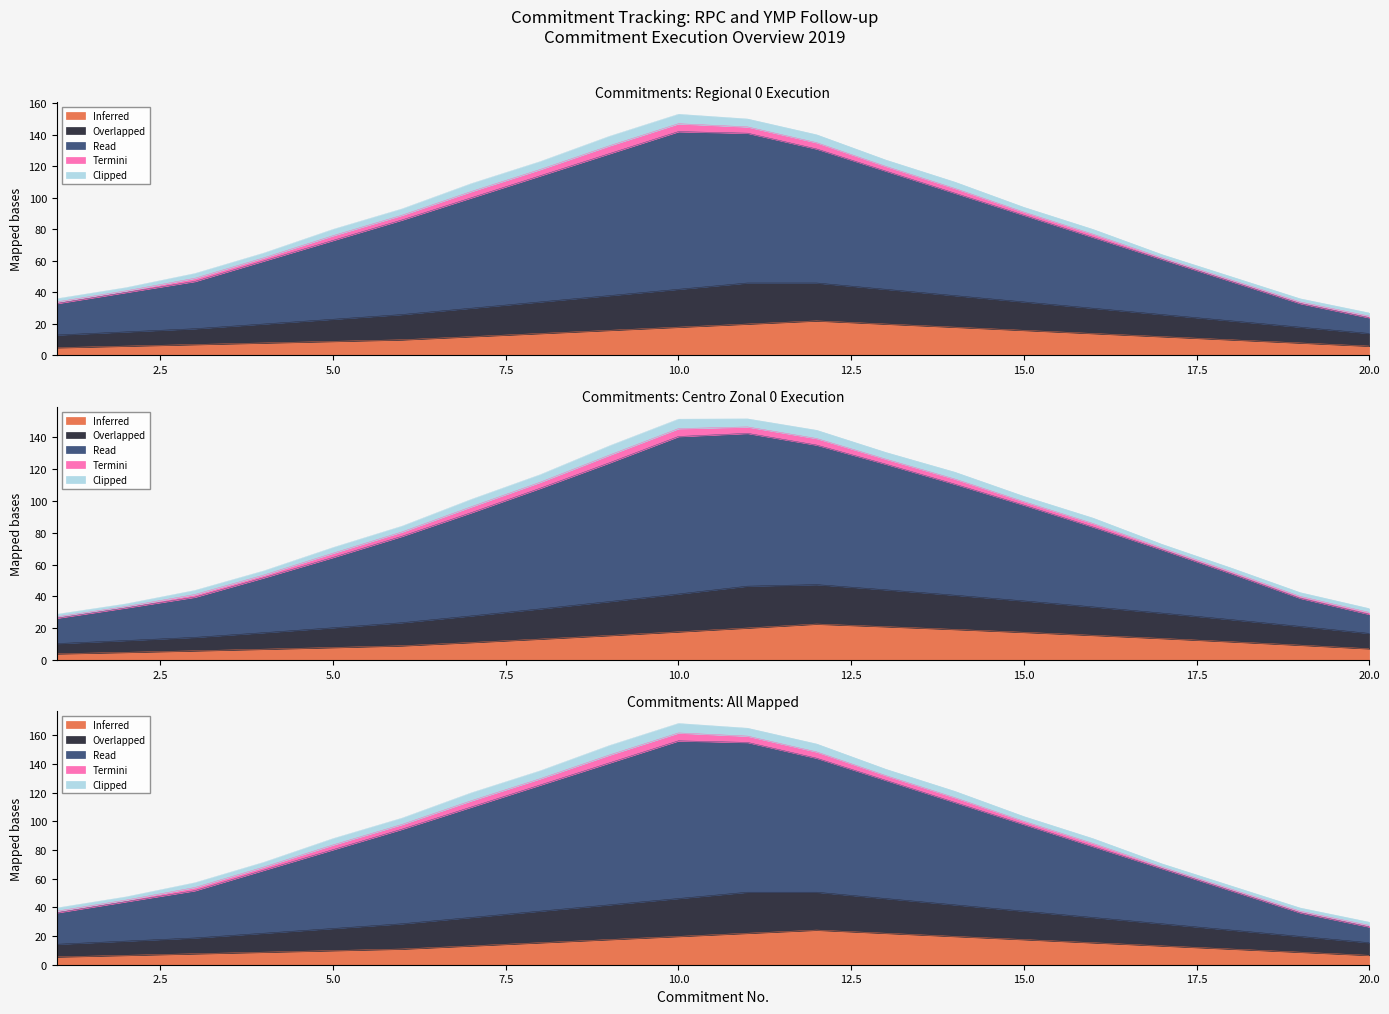

True or false: Overlapped has a value of 85.9 at 16.

True